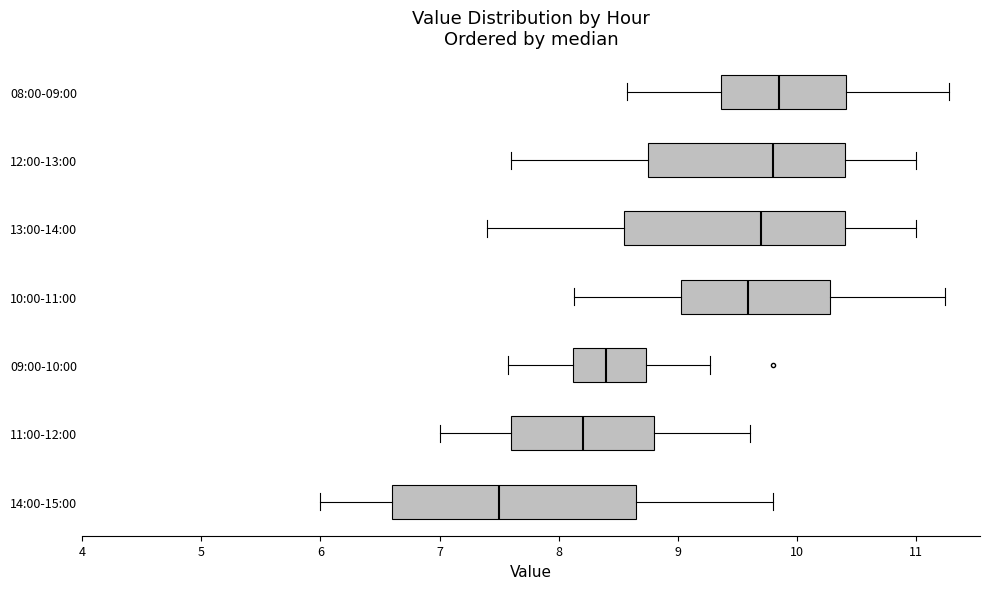

Reading bottom to top, read every box against the x-axis: the position of its median line, the range the box covers, and the ends of its whiskers. The values are not printed on the chart, so give them approximately, as read against the axis.

14:00-15:00: median 7.5, box 6.6 to 8.7, whiskers 6.0 to 9.8
11:00-12:00: median 8.2, box 7.6 to 8.8, whiskers 7.0 to 9.6
09:00-10:00: median 8.4, box 8.1 to 8.7, whiskers 7.6 to 9.3
10:00-11:00: median 9.6, box 9.0 to 10.3, whiskers 8.1 to 11.2
13:00-14:00: median 9.7, box 8.6 to 10.4, whiskers 7.4 to 11.0
12:00-13:00: median 9.8, box 8.8 to 10.4, whiskers 7.6 to 11.0
08:00-09:00: median 9.9, box 9.4 to 10.4, whiskers 8.6 to 11.3